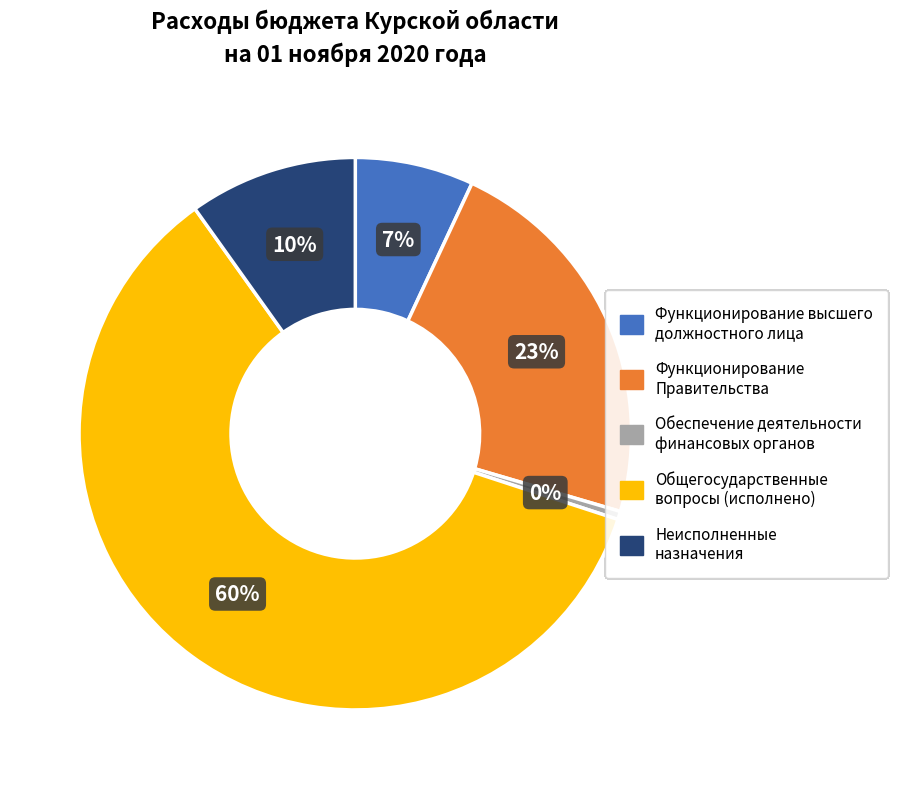

What is the majority slice?

Общегосударственные вопросы (исполнено)